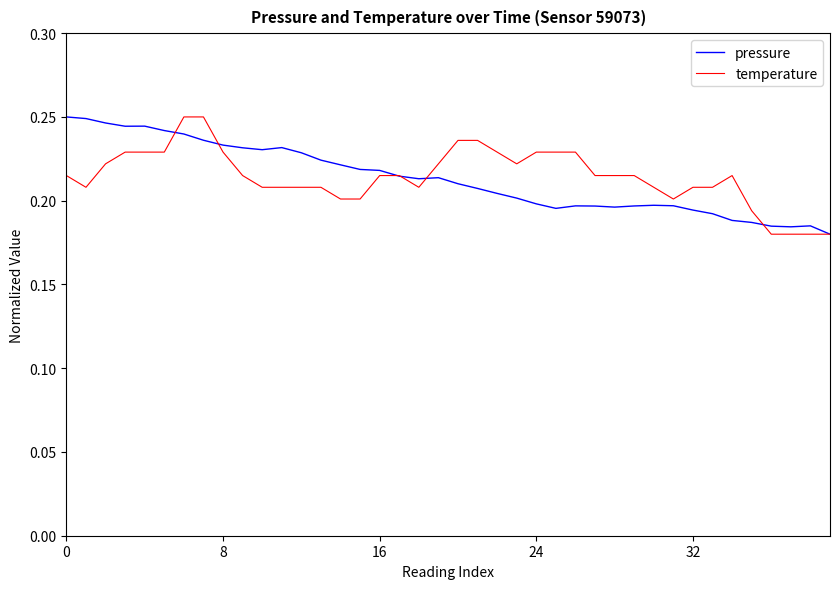

At which category is the sum across all series the highest?

6